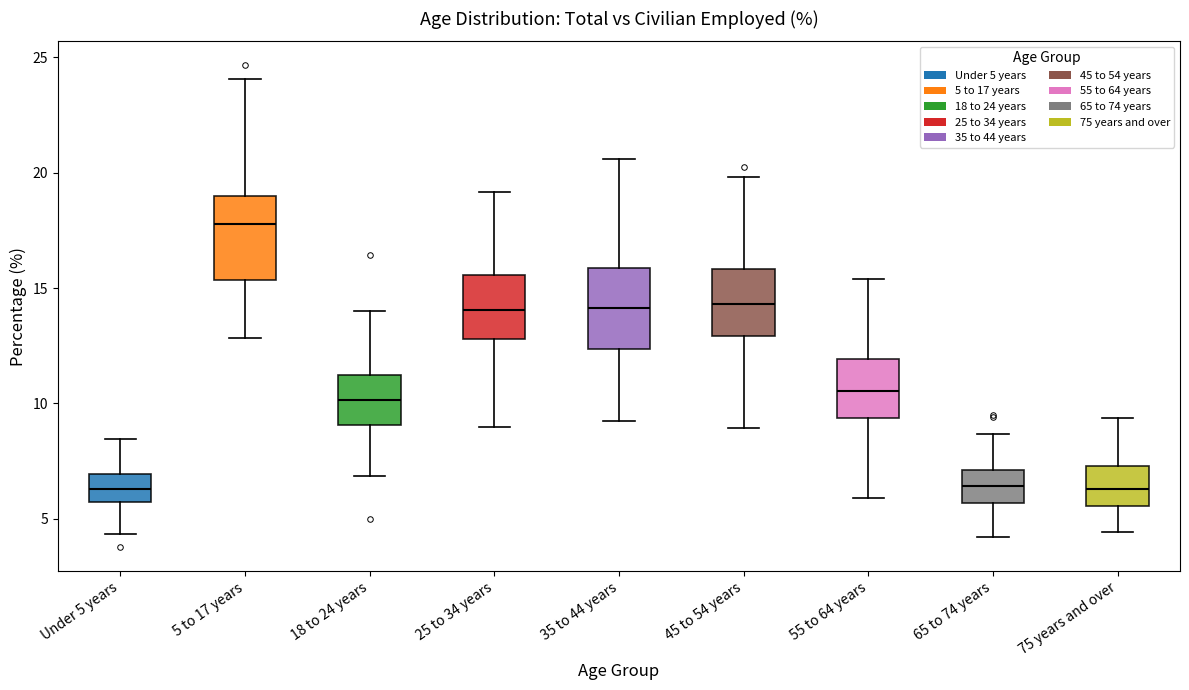

Where is the lower edge of the box for 55 to 64 years on the y-axis? The values are not printed on the chart, so give them approximately, as read against the axis.

9.5